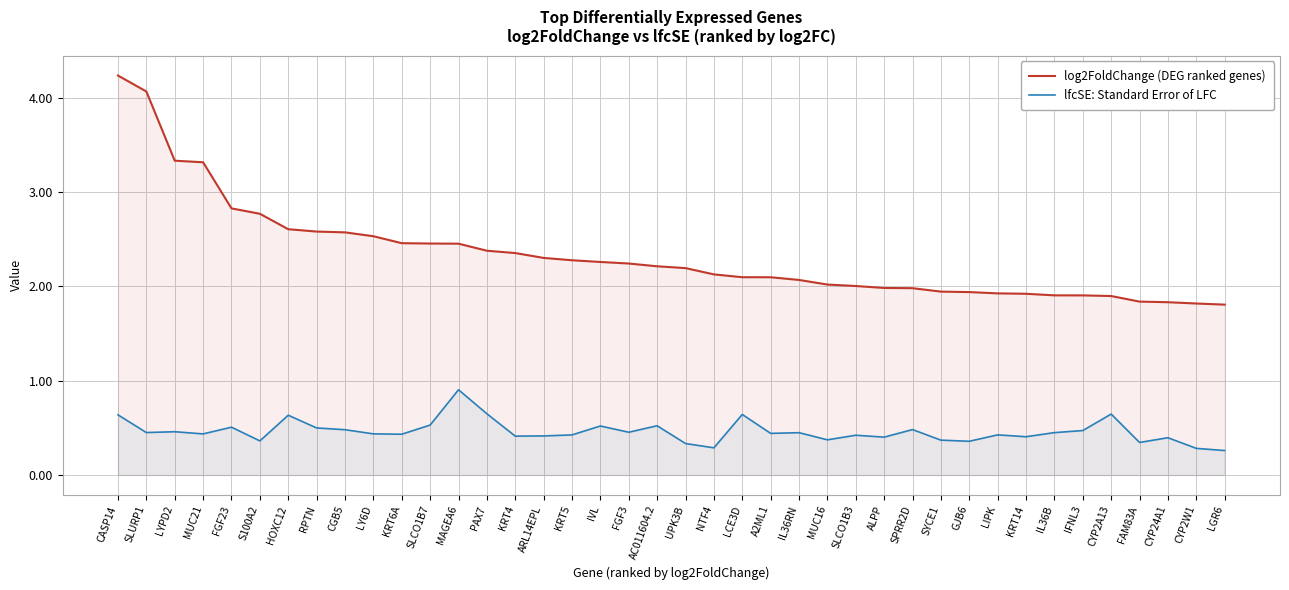

At which category does the chart reach its peak across all series?

CASP14